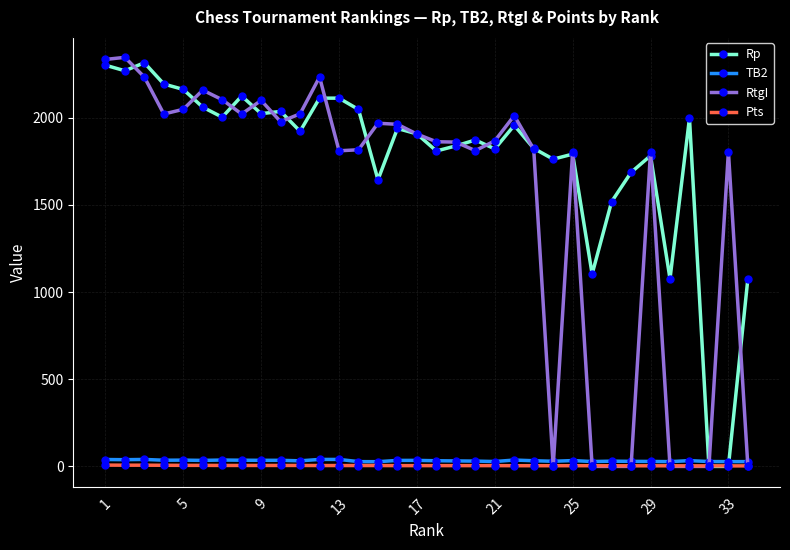

What is the maximum value shown in the chart?

2346.0